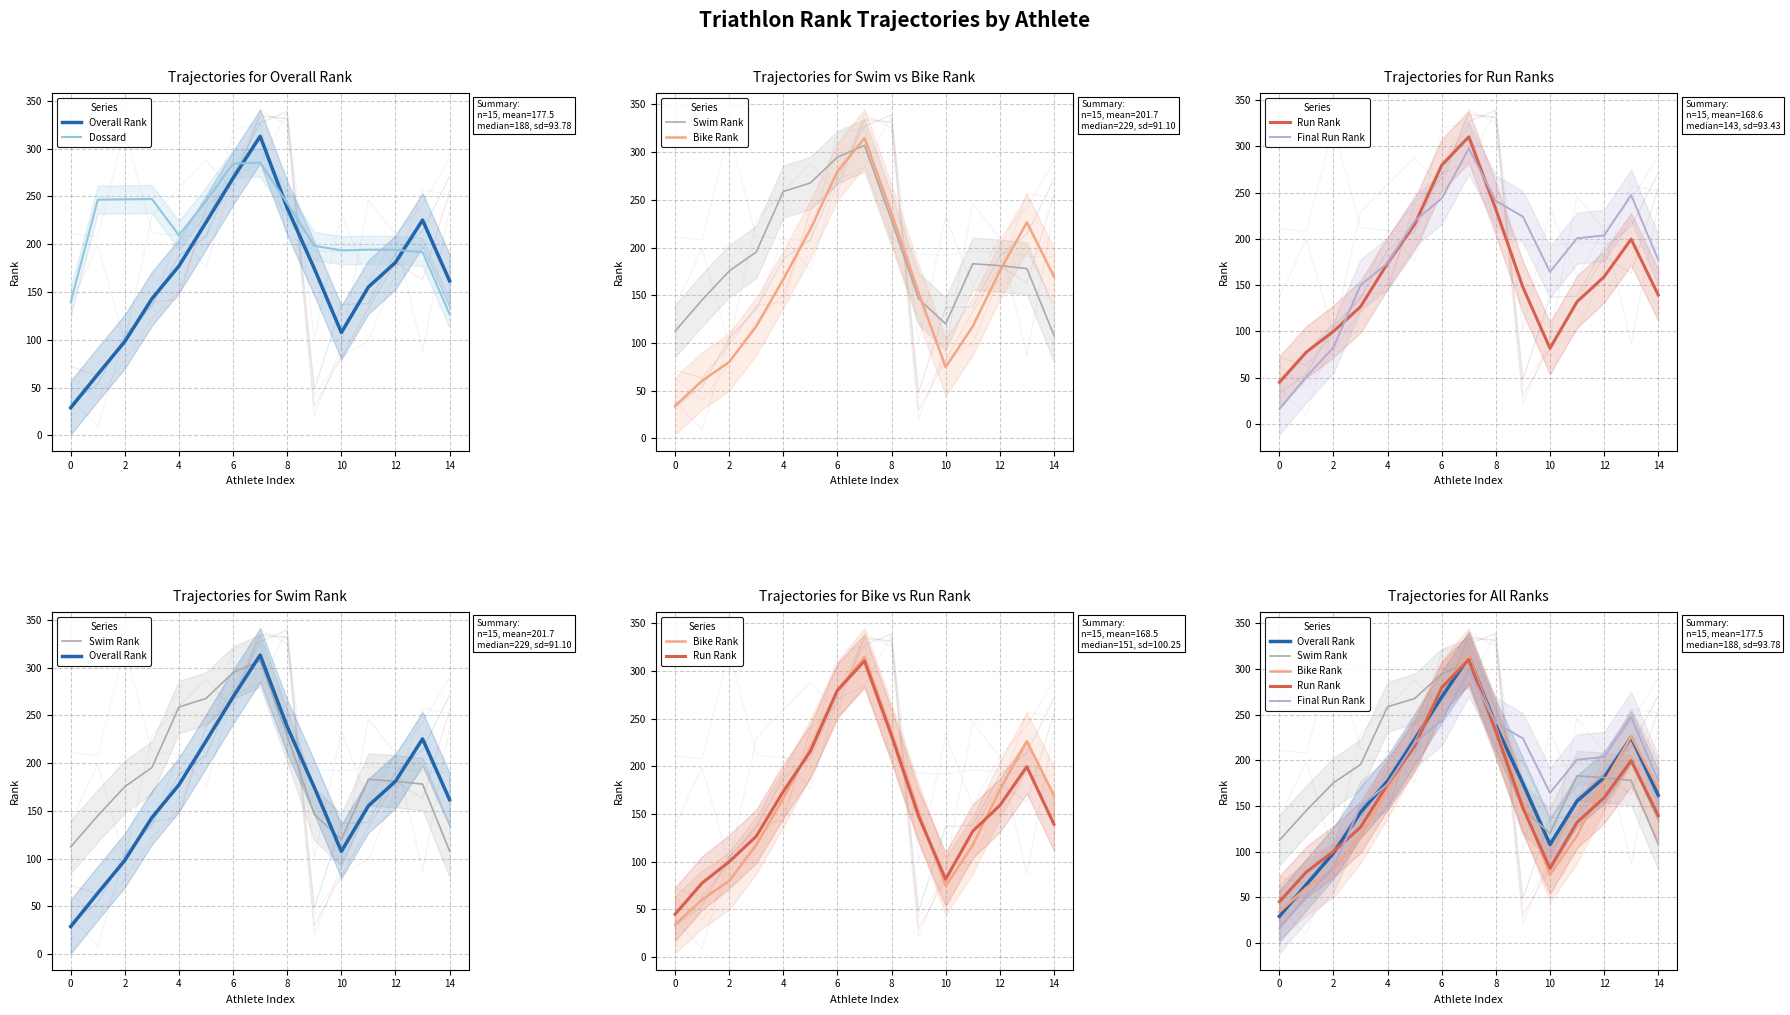

The value of Final Run Rank at 0 is 35.3. True or false?

False